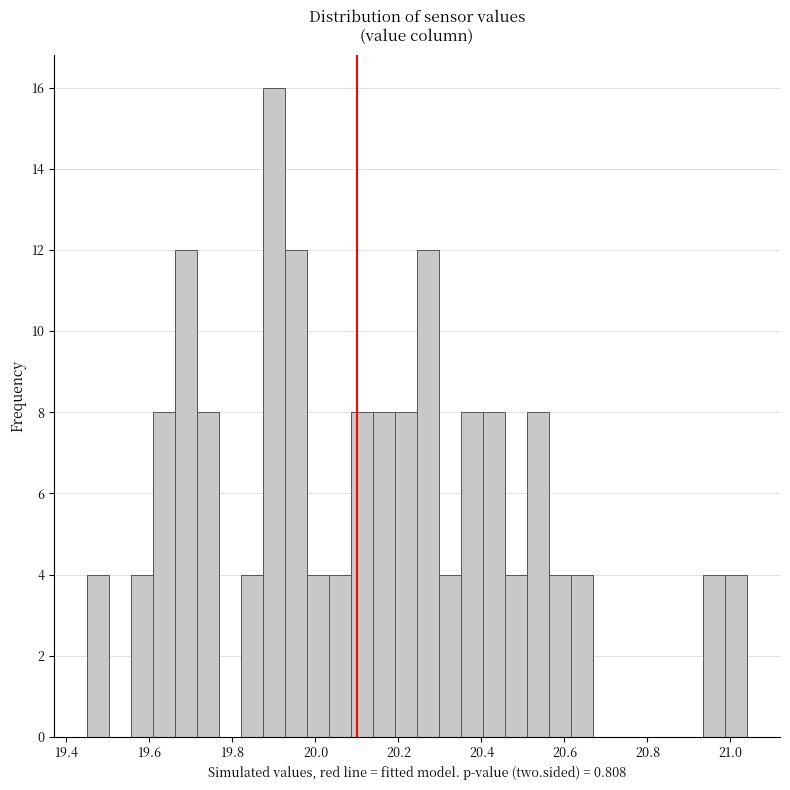

Read against the x-axis, roughly where is the centre of the tallest bar?

19.90